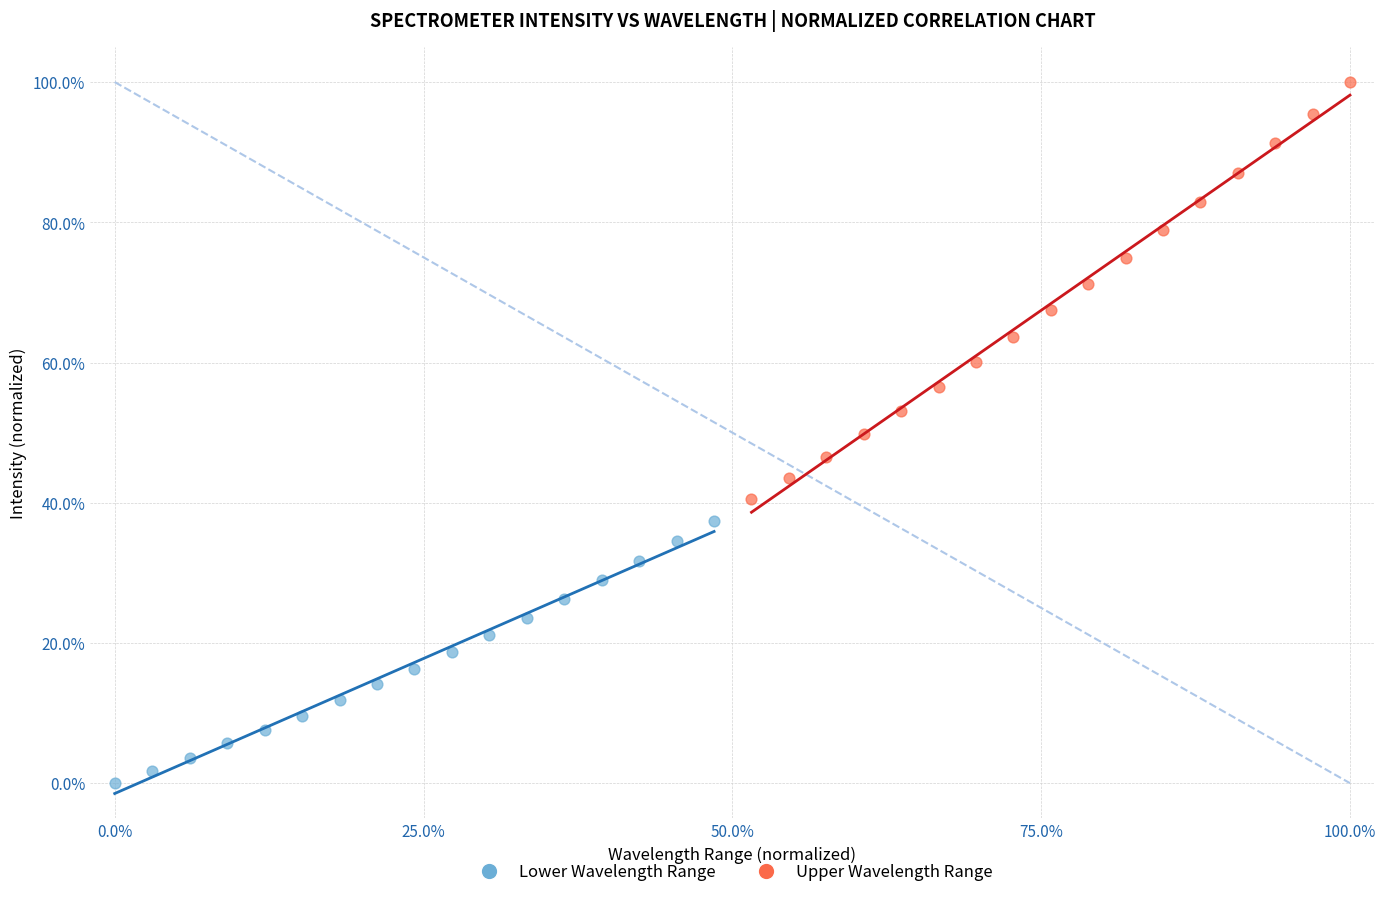

Which series reaches the minimum Y coordinate?

Lower Wavelength Range